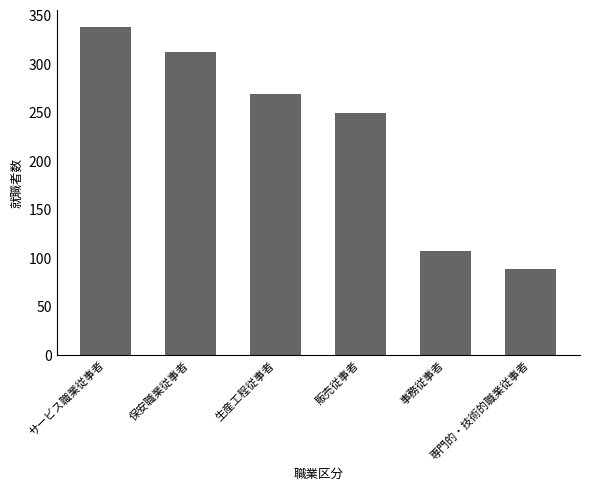

What is the label of the 6th bar from the left?

専門的・技術的職業従事者